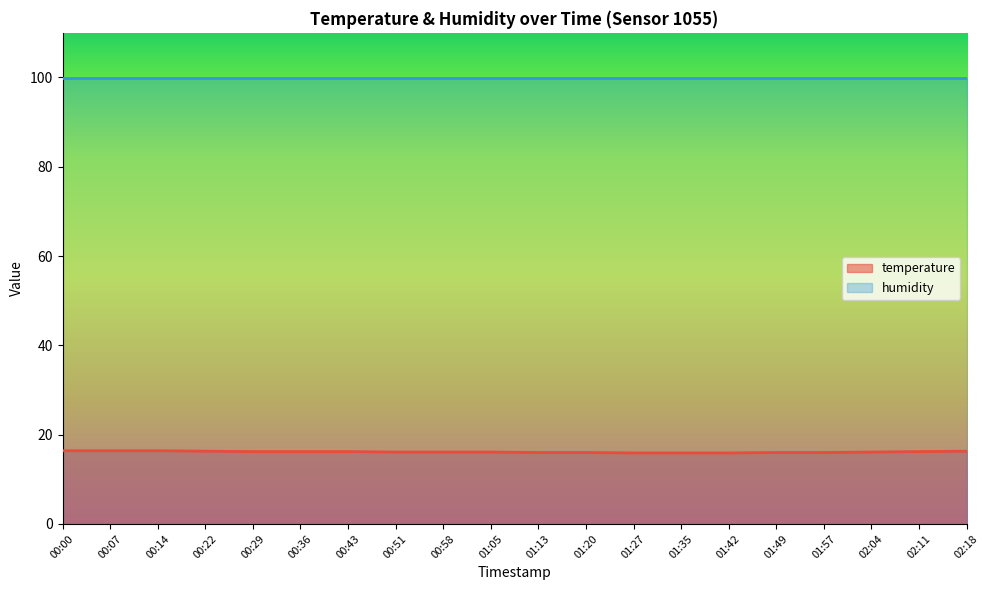

What is the difference between the maximum and minimum values?

0.5